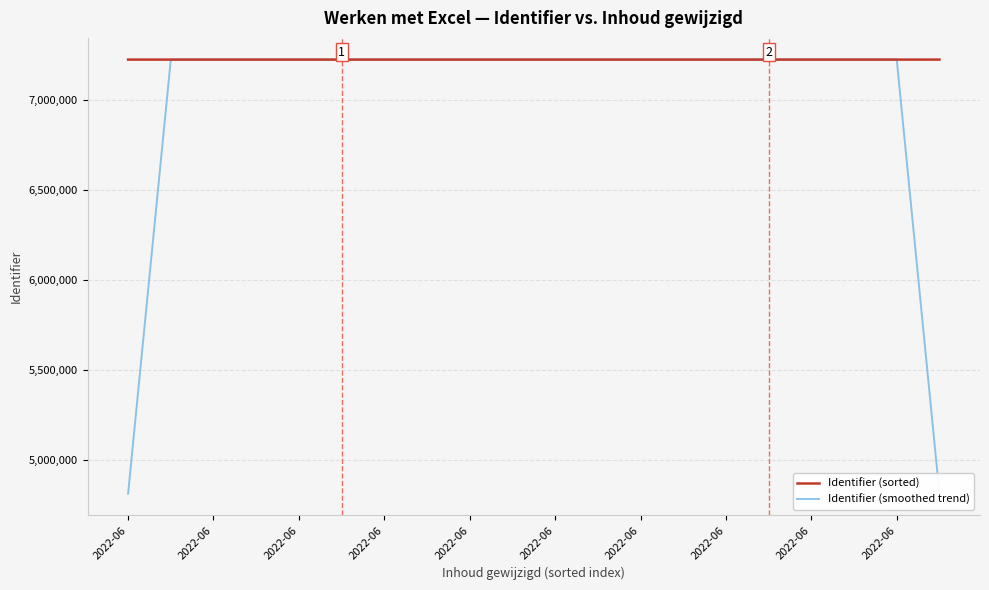

What are all the series names shown in the legend?

Identifier (sorted), Identifier (smoothed trend)